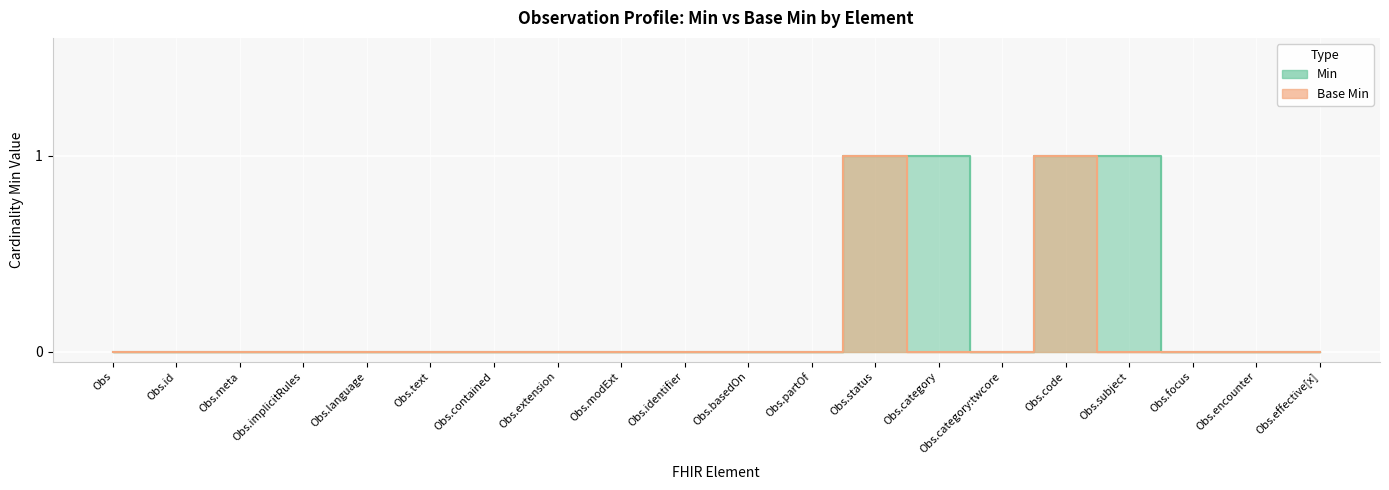

Does the chart display data point markers on the line(s)?

No